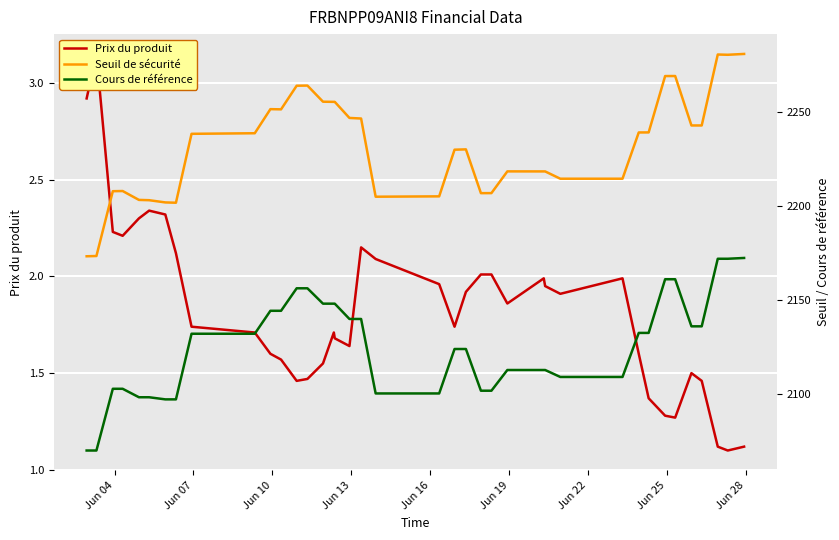

At Jun 04, list the series in order from largest to smallest.

Seuil de sécurité, Cours de référence, Prix du produit